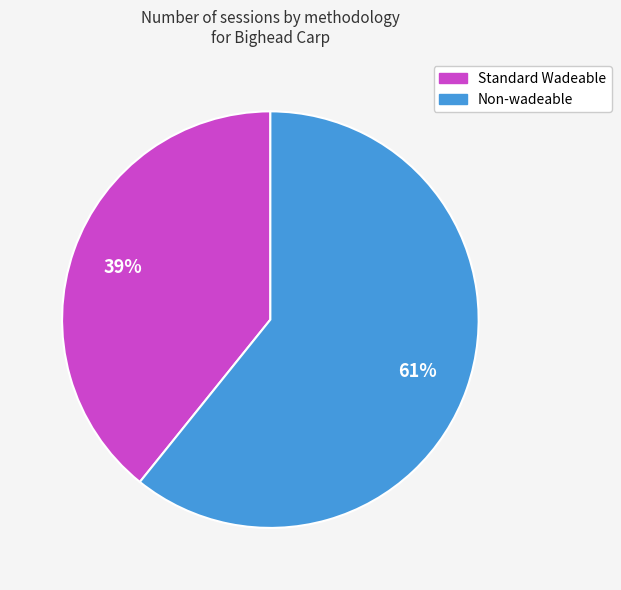

How many segments does this pie chart have?

2